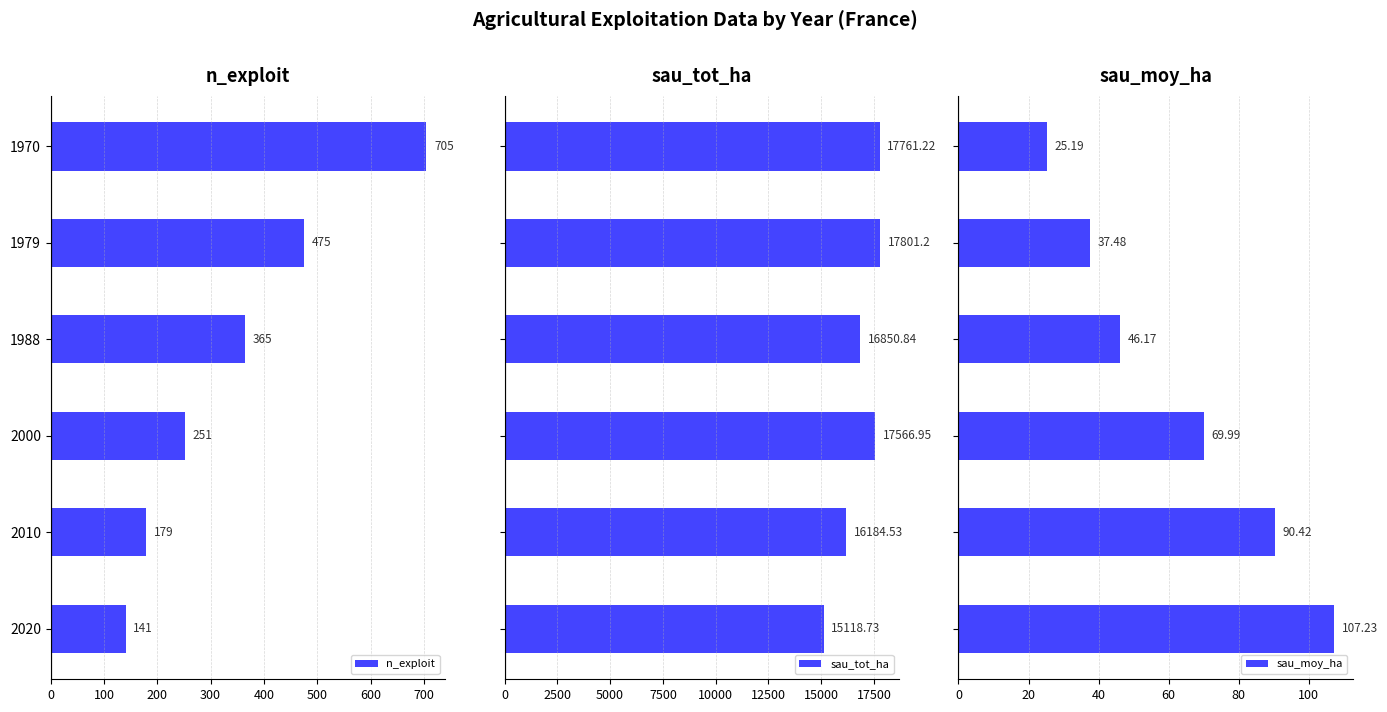

How many bars are there in each group?

3